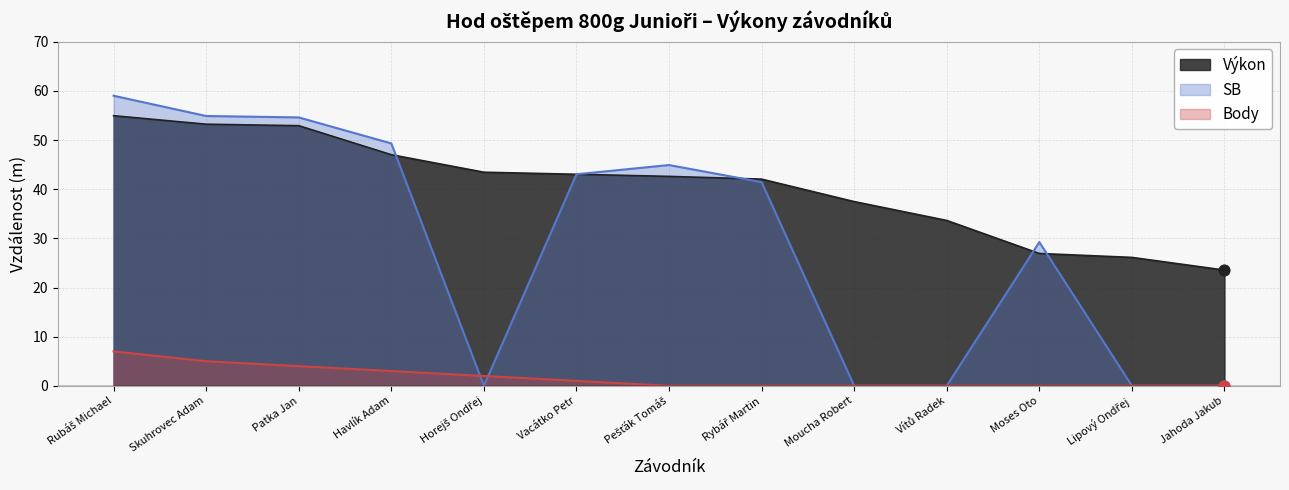

Is the value of Výkon at Lipový Ondřej greater than the value of Body at Rubáš Michael?

Yes